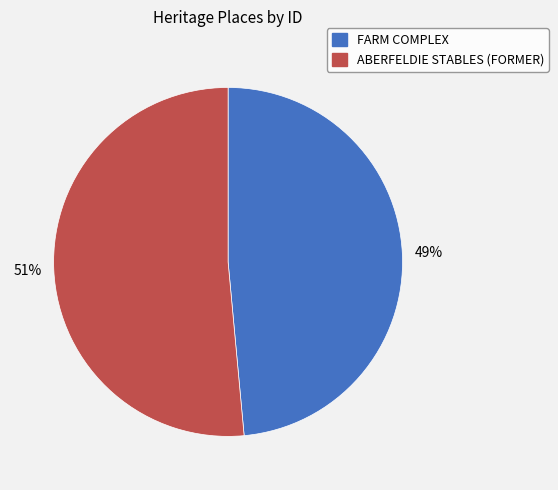

Which has a higher value, ABERFELDIE STABLES (FORMER) or FARM COMPLEX?

ABERFELDIE STABLES (FORMER)